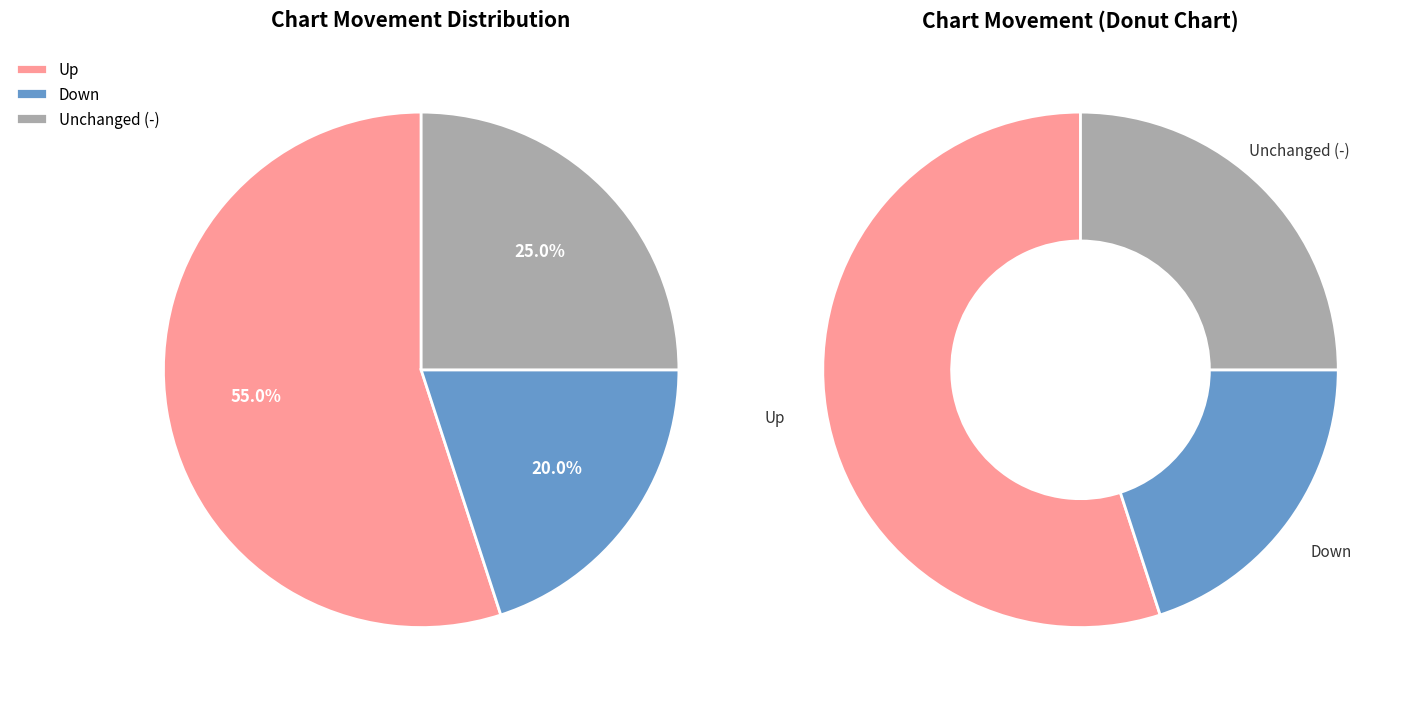

Does any single category account for the majority?

Yes